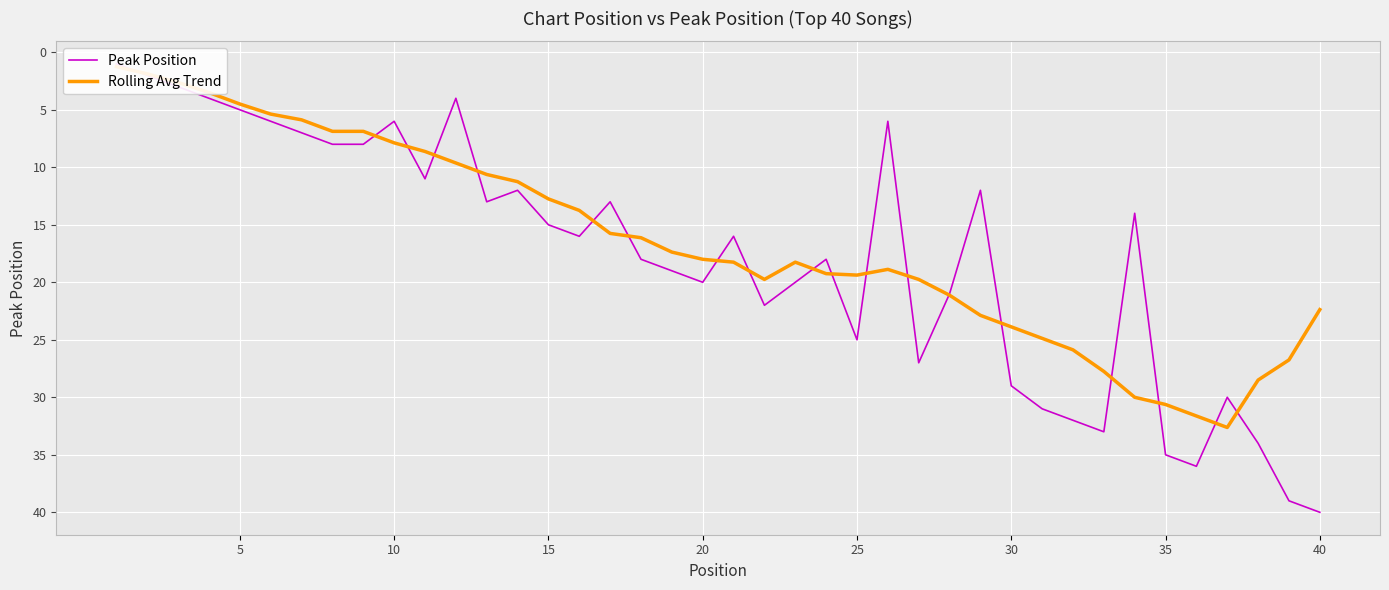

Is the value of Peak Position at 37 greater than the value of Rolling Avg Trend at 33?

Yes